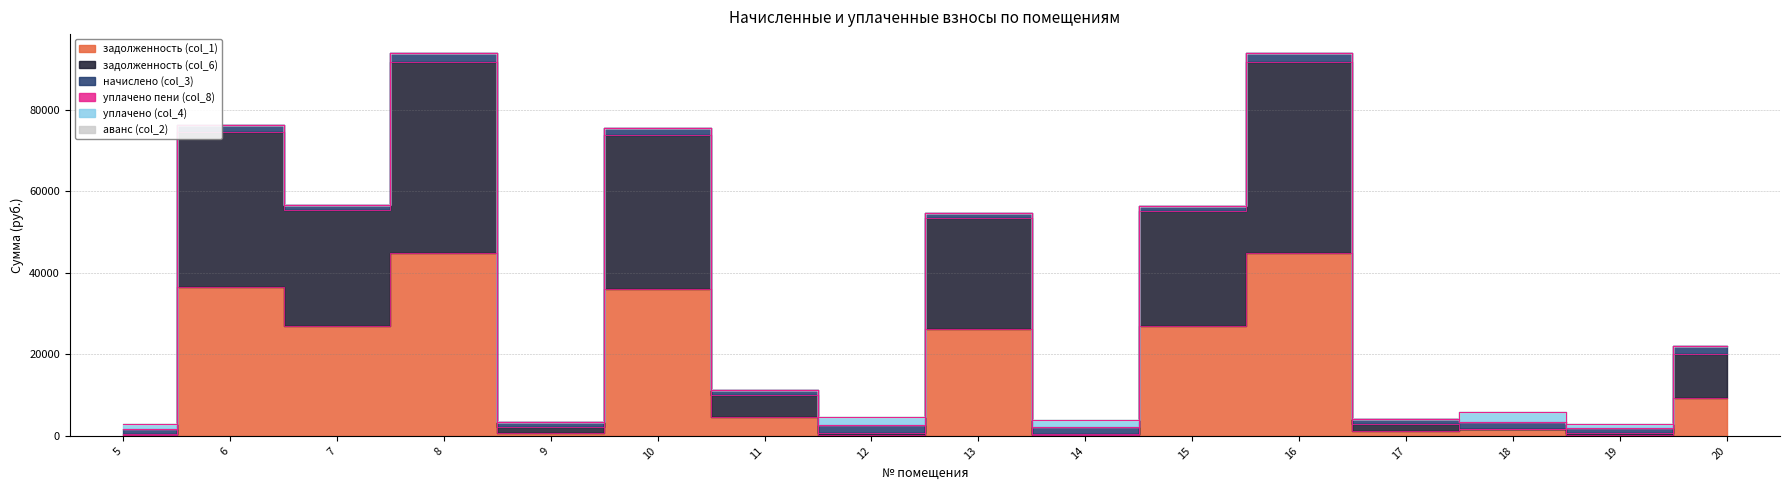

How many categories are shown in the chart?

16